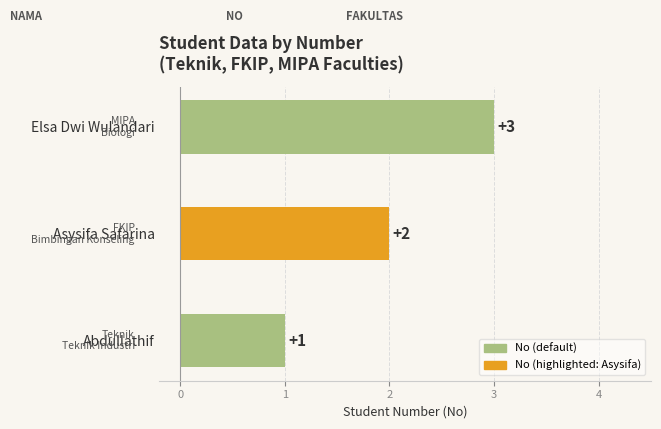

How many bars are there in total?

3